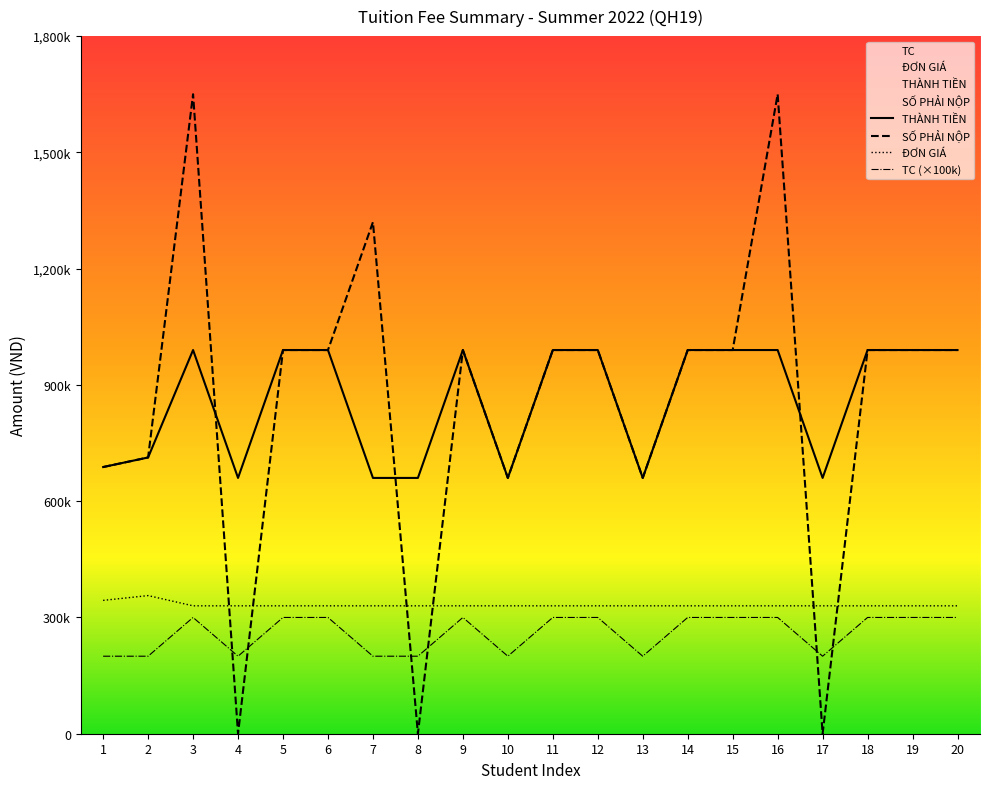

At 14, list the series in order from smallest to largest.

TC, ĐƠN GIÁ, THÀNH TIỀN, SỐ PHẢI NỘP